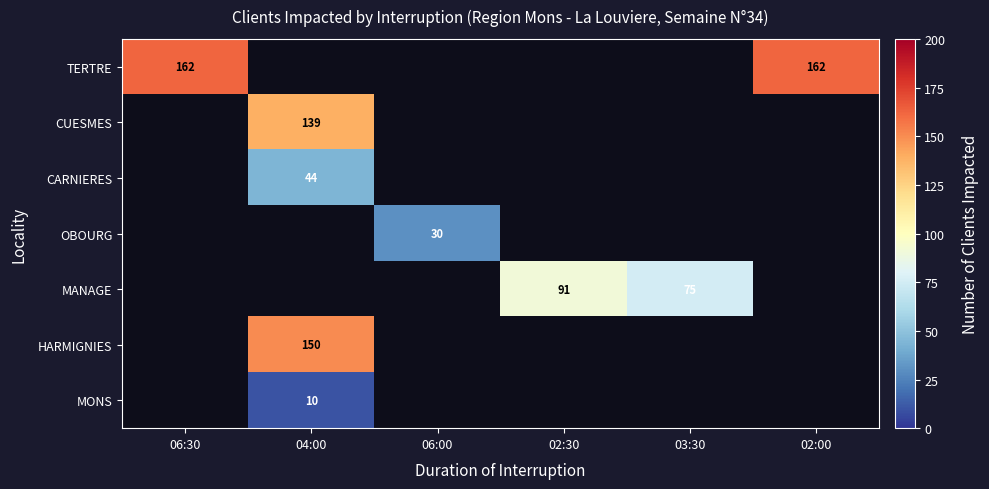

What is the greatest value displayed?

162.0